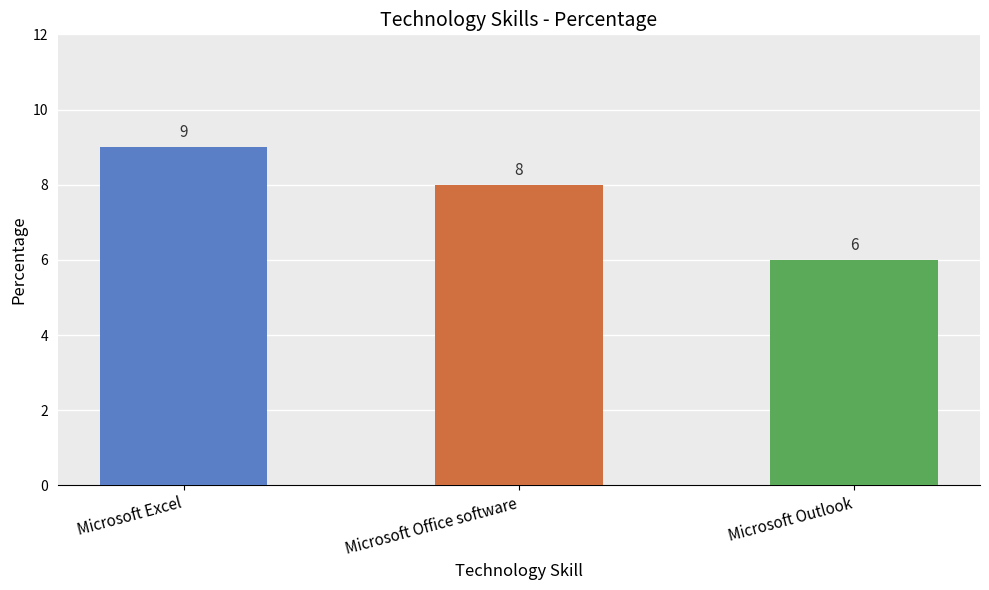

What position from the right is Microsoft Outlook?

1